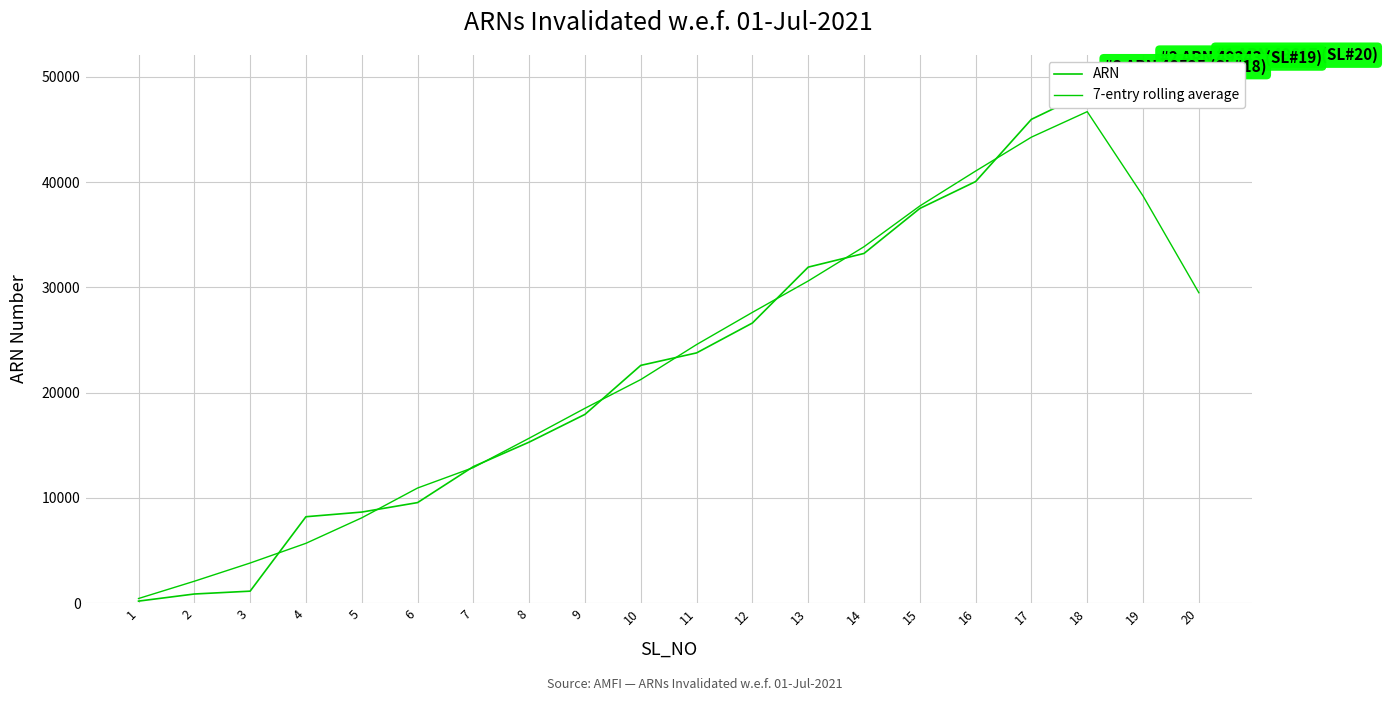

What is the spread (max minus min) of values at 14?

638.6